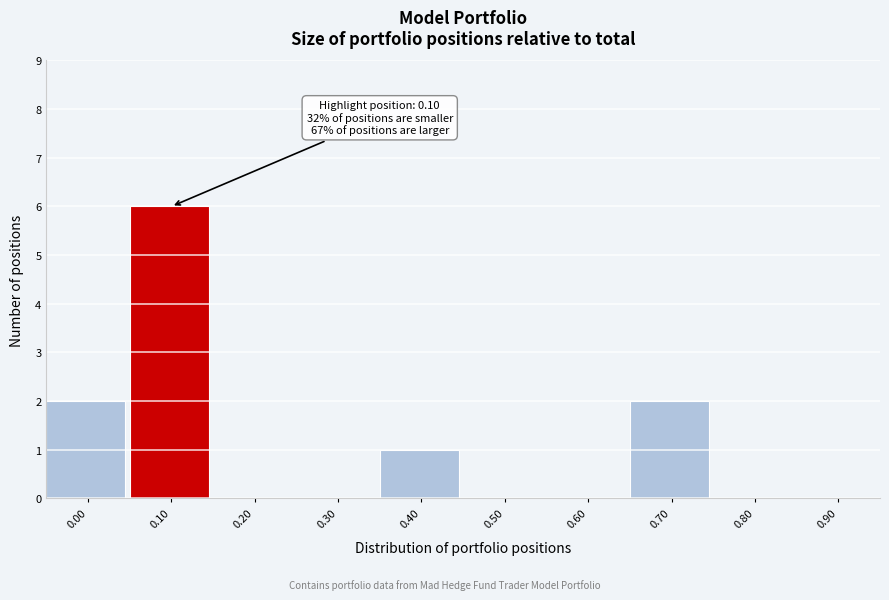

Reading left to right, list all the values displayed in this chart.

0.00=2	0.10=6	0.20=0	0.30=0	0.40=1	0.50=0	0.60=0	0.70=2	0.80=0	0.90=0